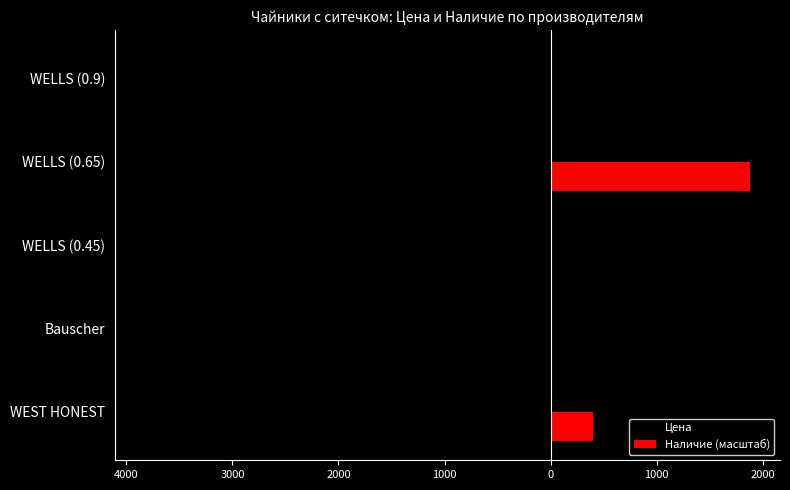

What are all the series names shown in the legend?

Цена, Наличие (масштаб)